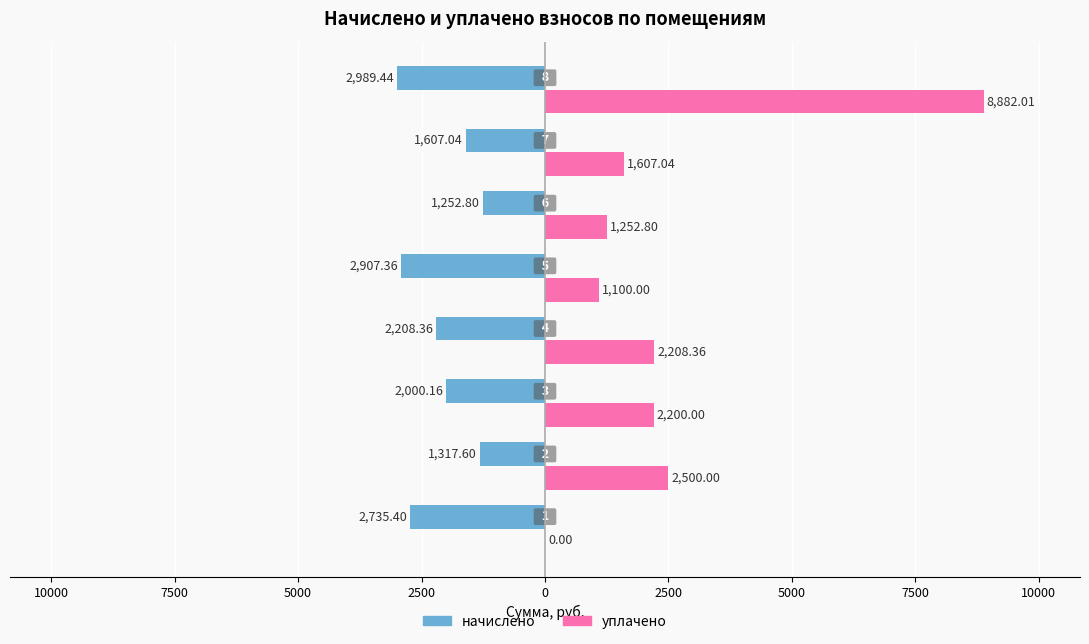

What are all the series names shown in the legend?

начислено, уплачено